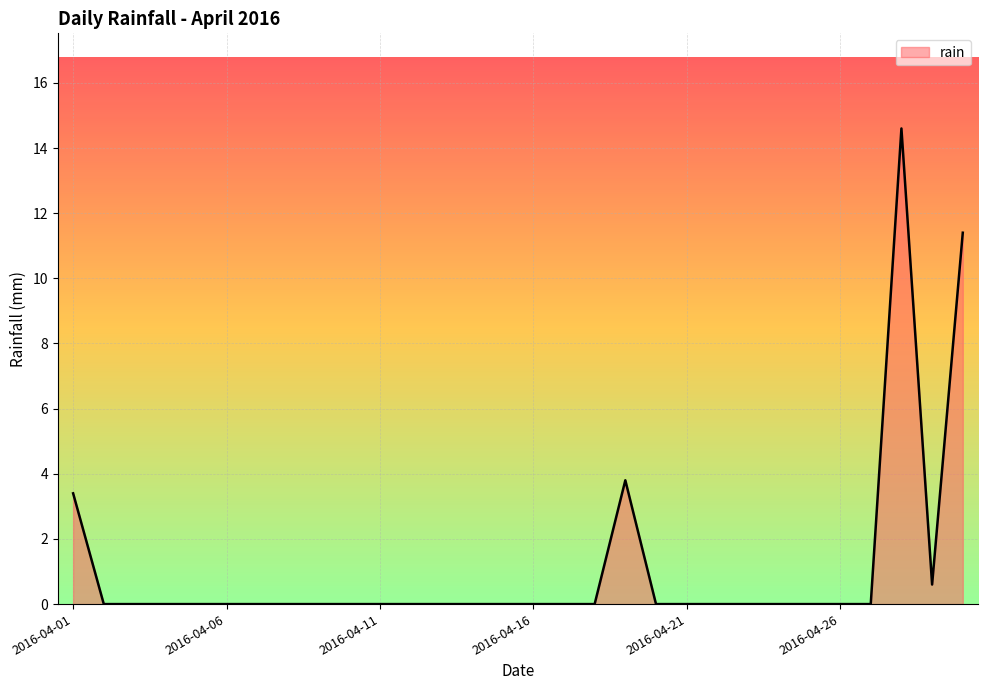

What is the maximum value shown in the chart?

14.6